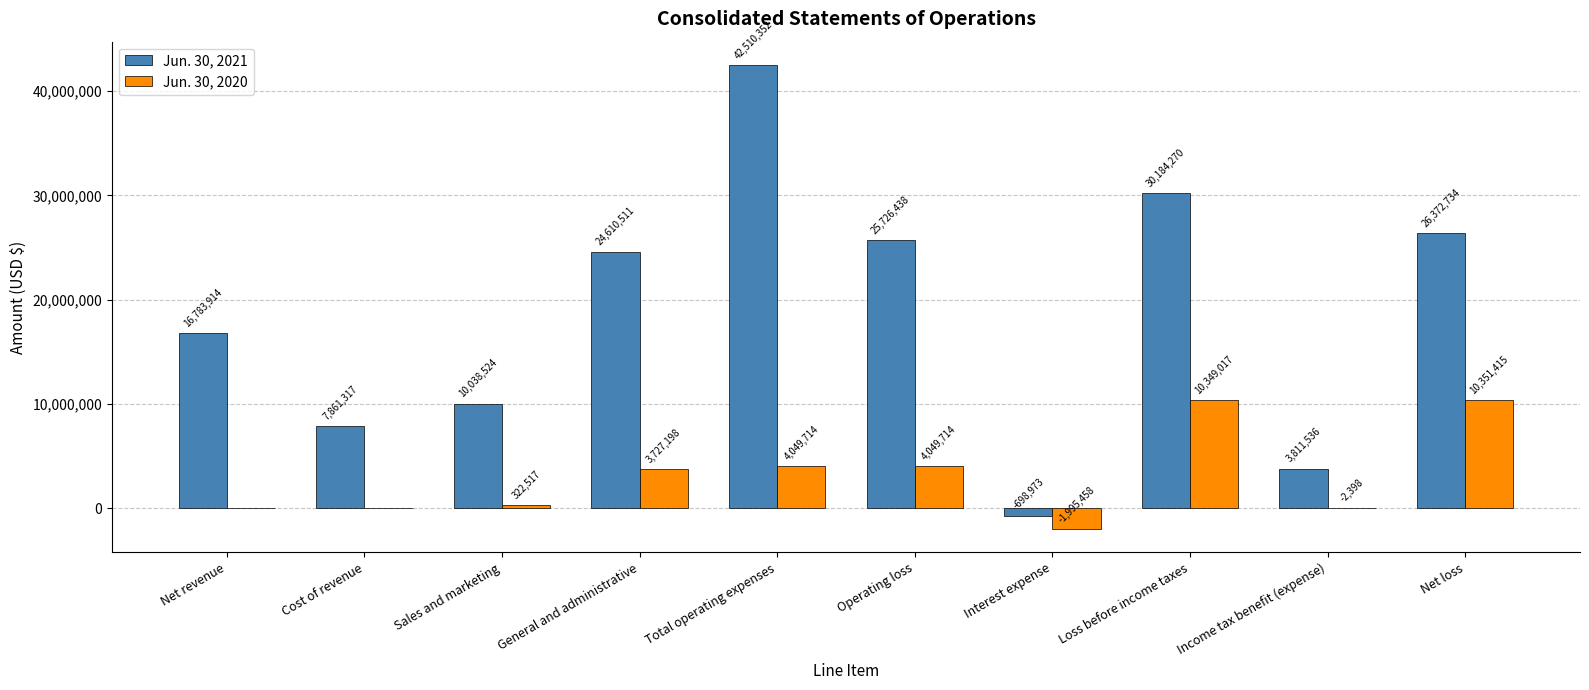

What are all the series names shown in the legend?

Jun. 30, 2021, Jun. 30, 2020